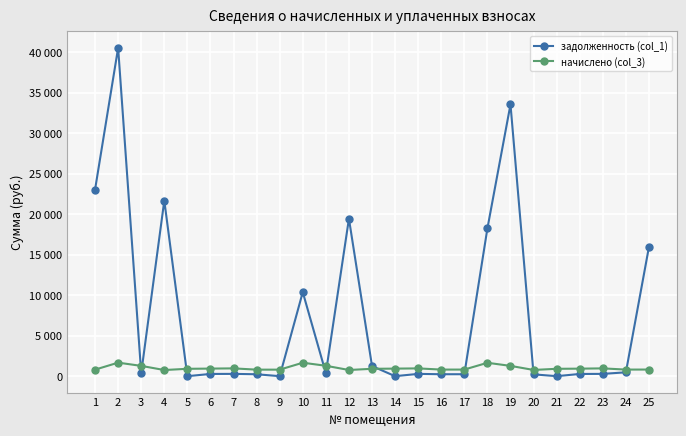

What is the maximum value for начислено (col_3)?

1669.3